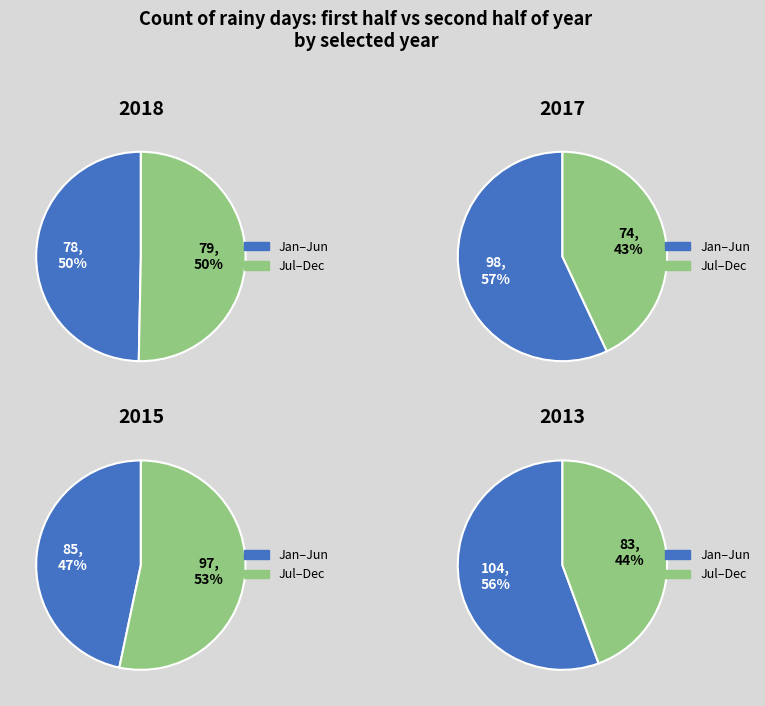

Which category has the smallest portion of the pie?

Jul